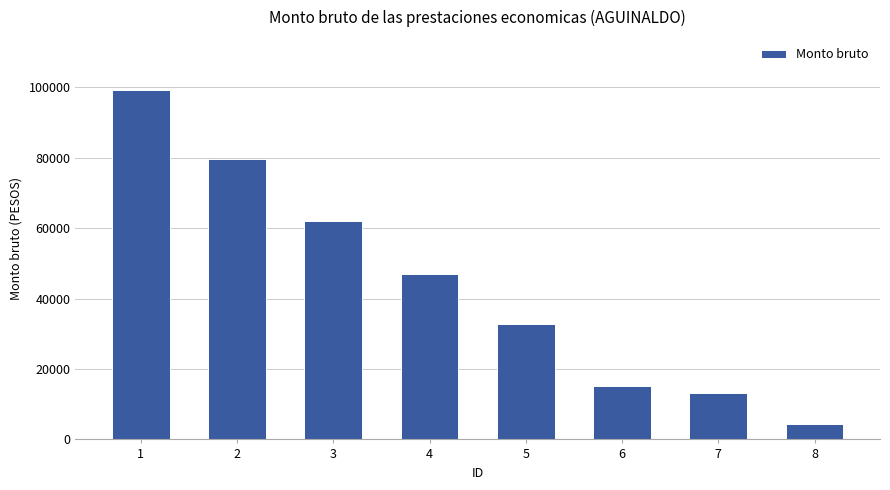

The value at 1 is 37076.8. True or false?

False